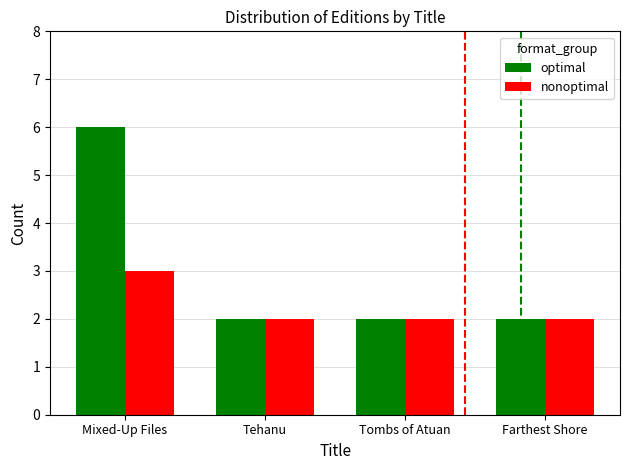

What is the difference between the maximum and second lowest values in the optimal series?

4